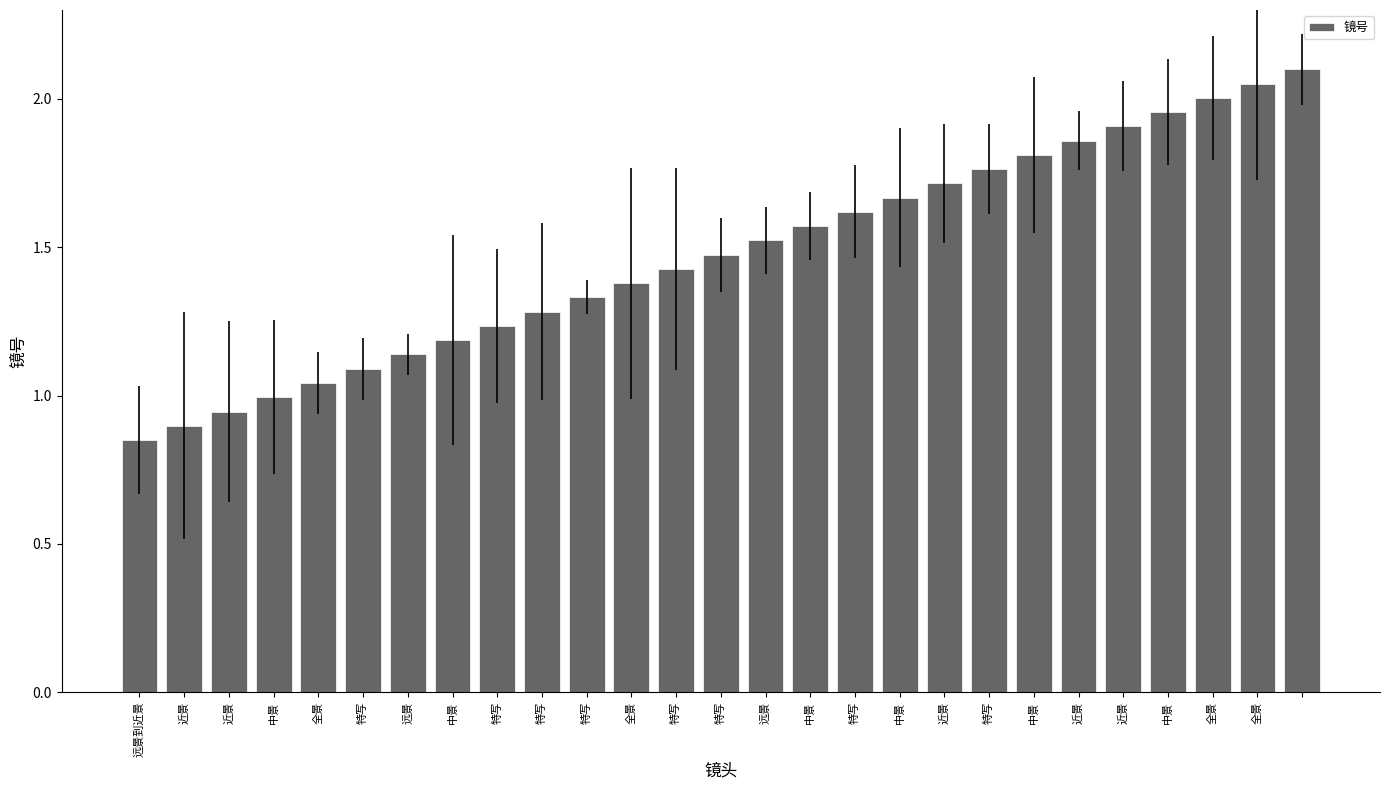

What is the sum of all values?

39.8